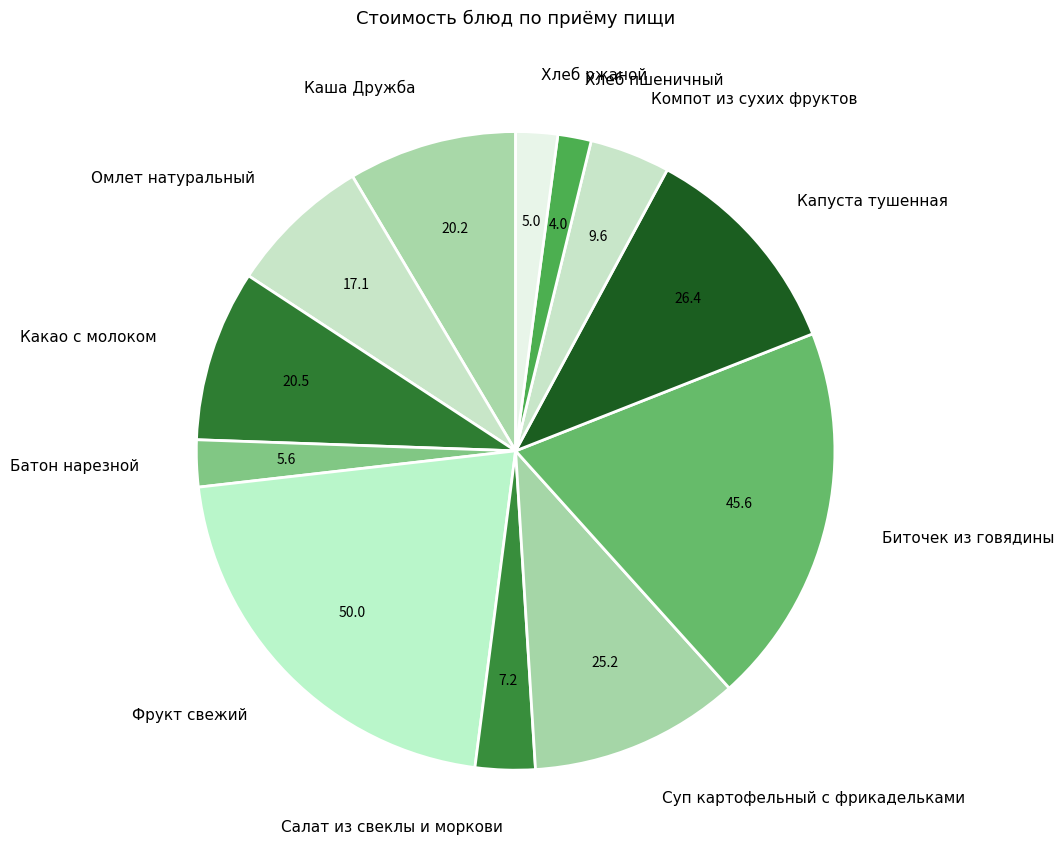

Which category has the biggest portion of the pie?

Фрукт свежий